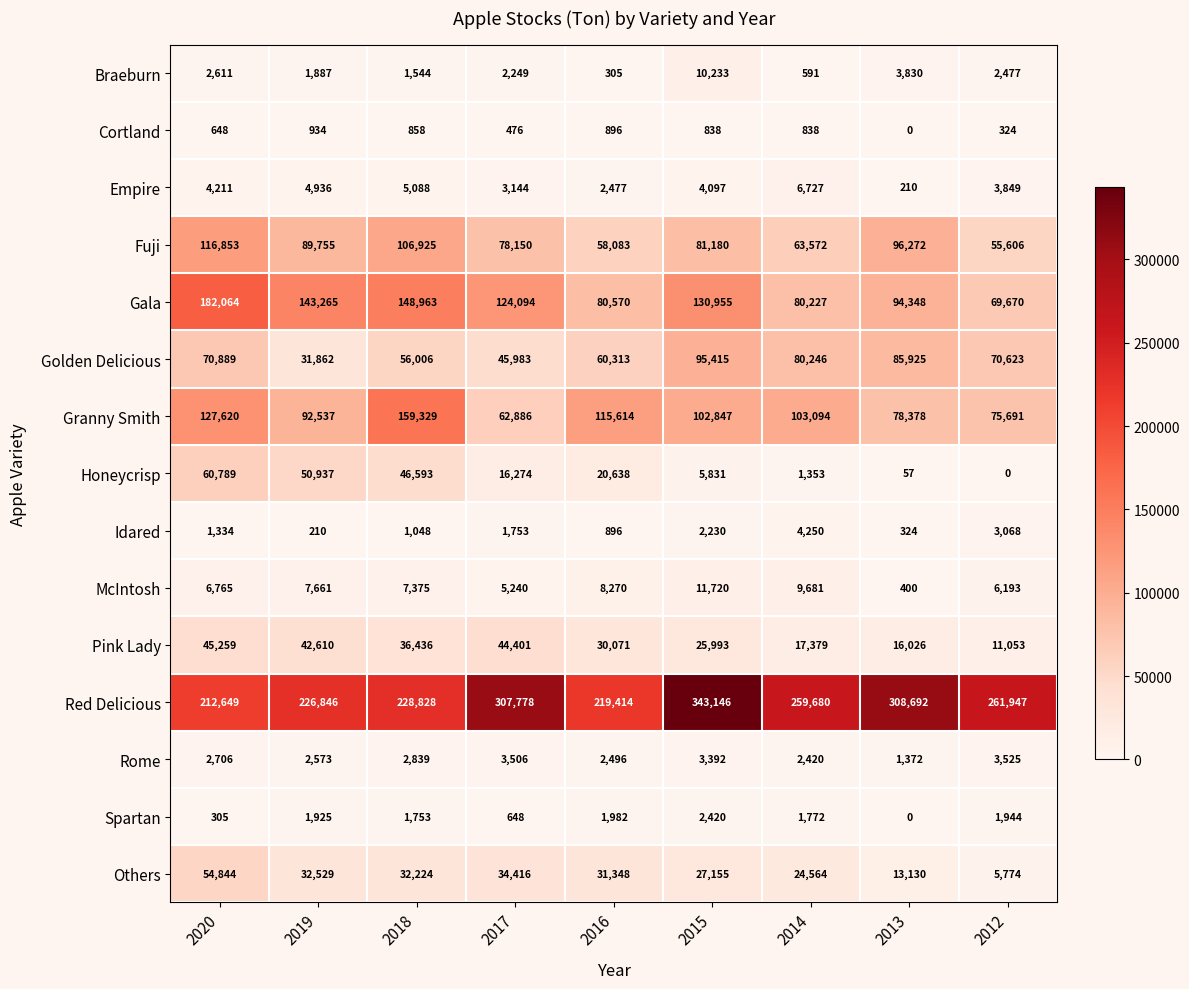

How many values in the Rome series are below 2706?

4